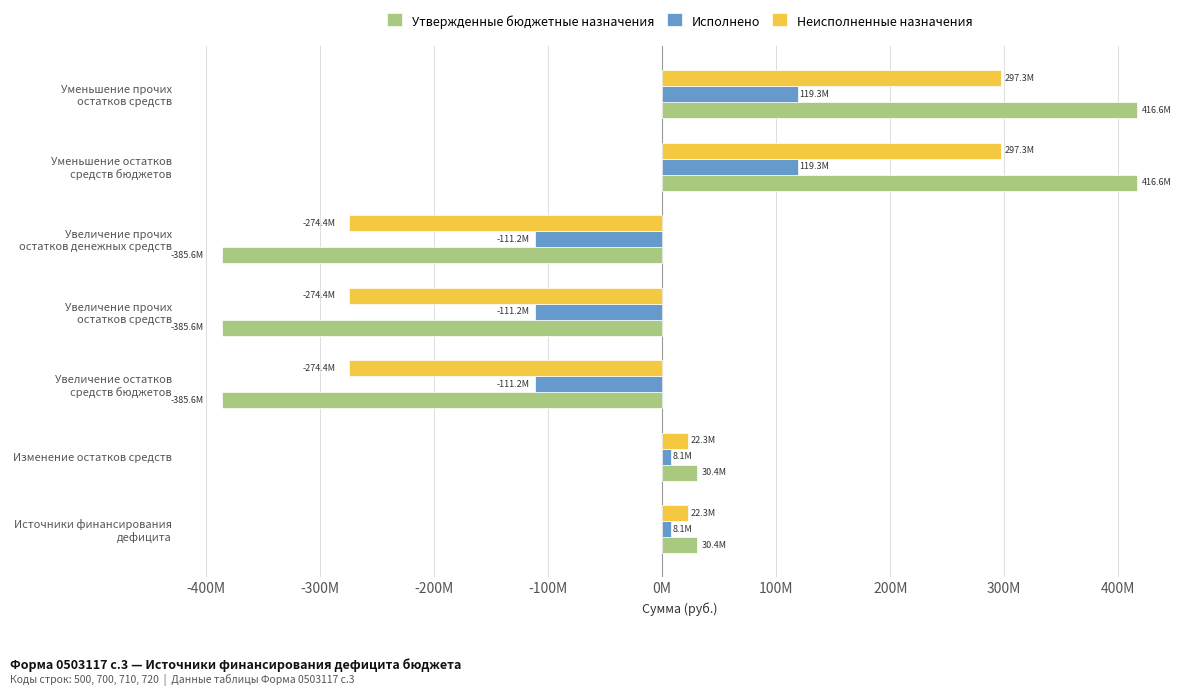

Reading left to right, extract all data points from this chart.

Утвержденные бюджетные назначения: 30428924.6	30428924.6	-385601525.4	-385601525.4	-385601525.4	416605145.2	416605145.2
Исполнено: 8112148.5	8112148.5	-111187168.2	-111187168.2	-111187168.2	119299316.8	119299316.8
Неисполненные назначения: 22316776.0	22316776.0	-274414357.2	-274414357.2	-274414357.2	297305828.4	297305828.4